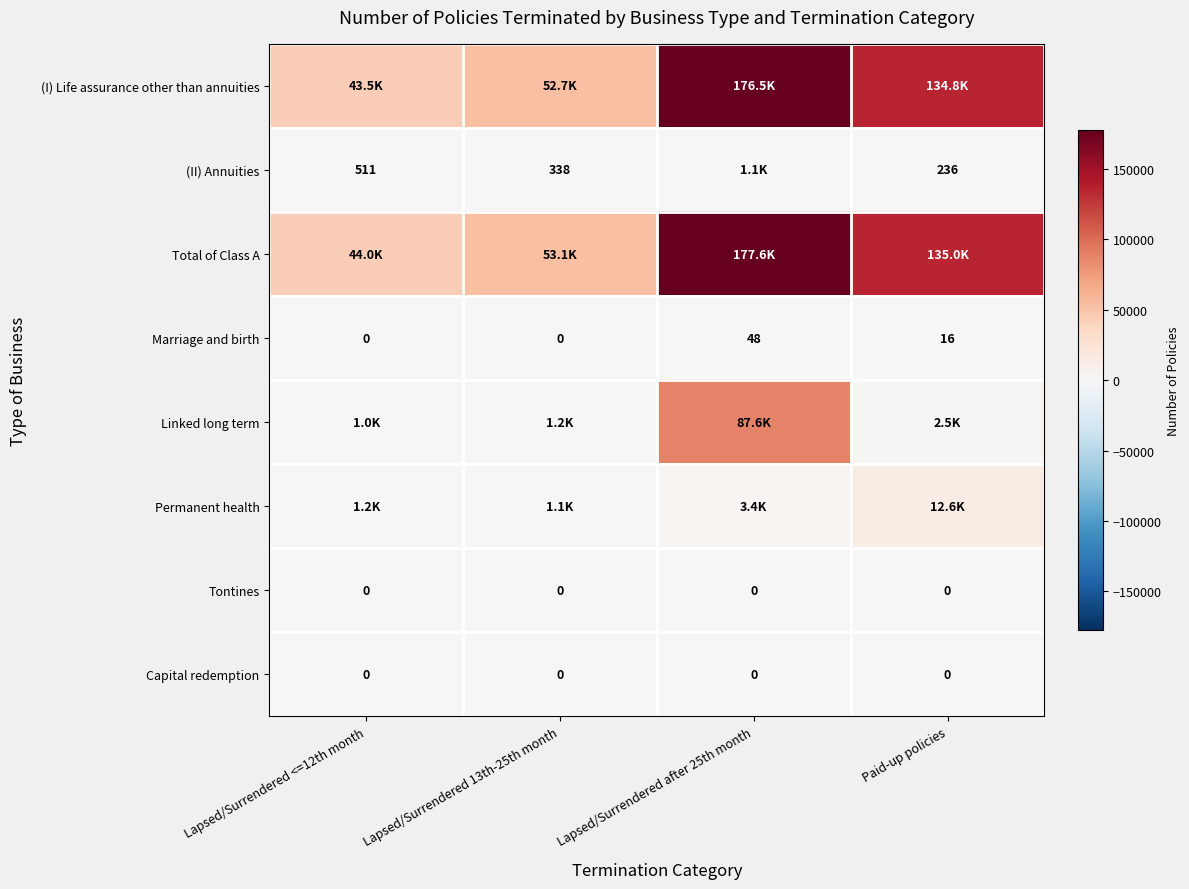

Which label corresponds to the smallest value in the chart?

Lapsed/Surrendered <=12th month